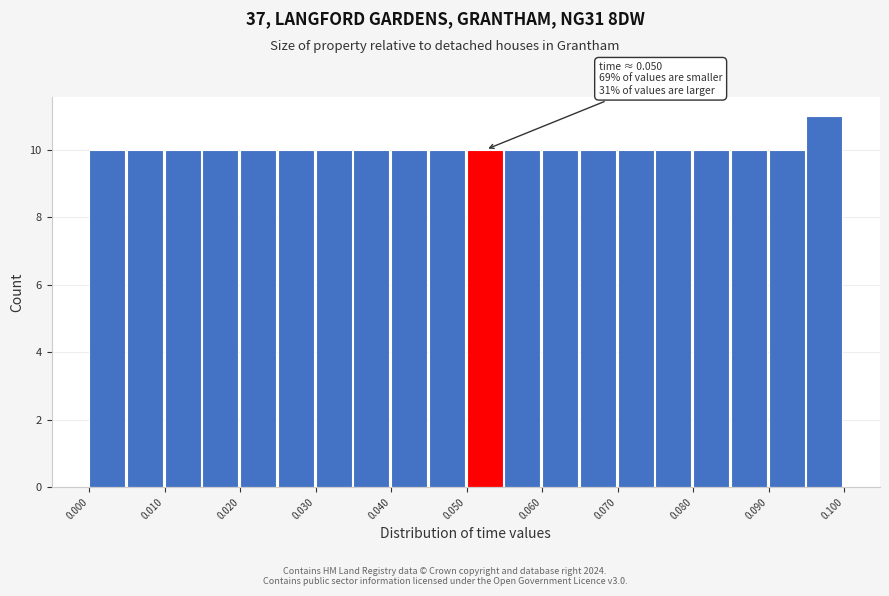

Over which range of the x-axis is the bar tallest?

0.095 to 0.100